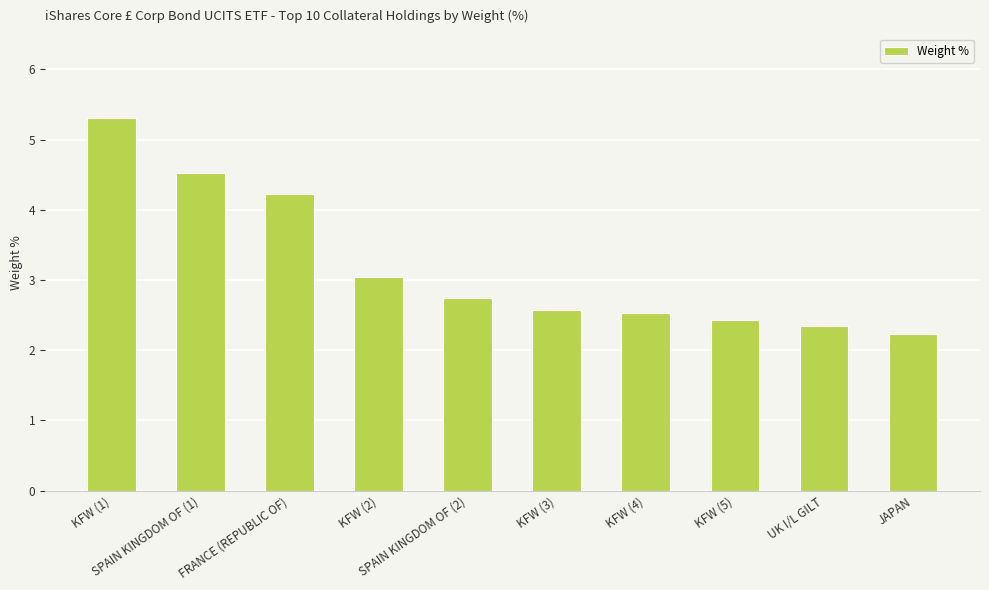

Is it true that the value at KFW (3) is 2.6?

True